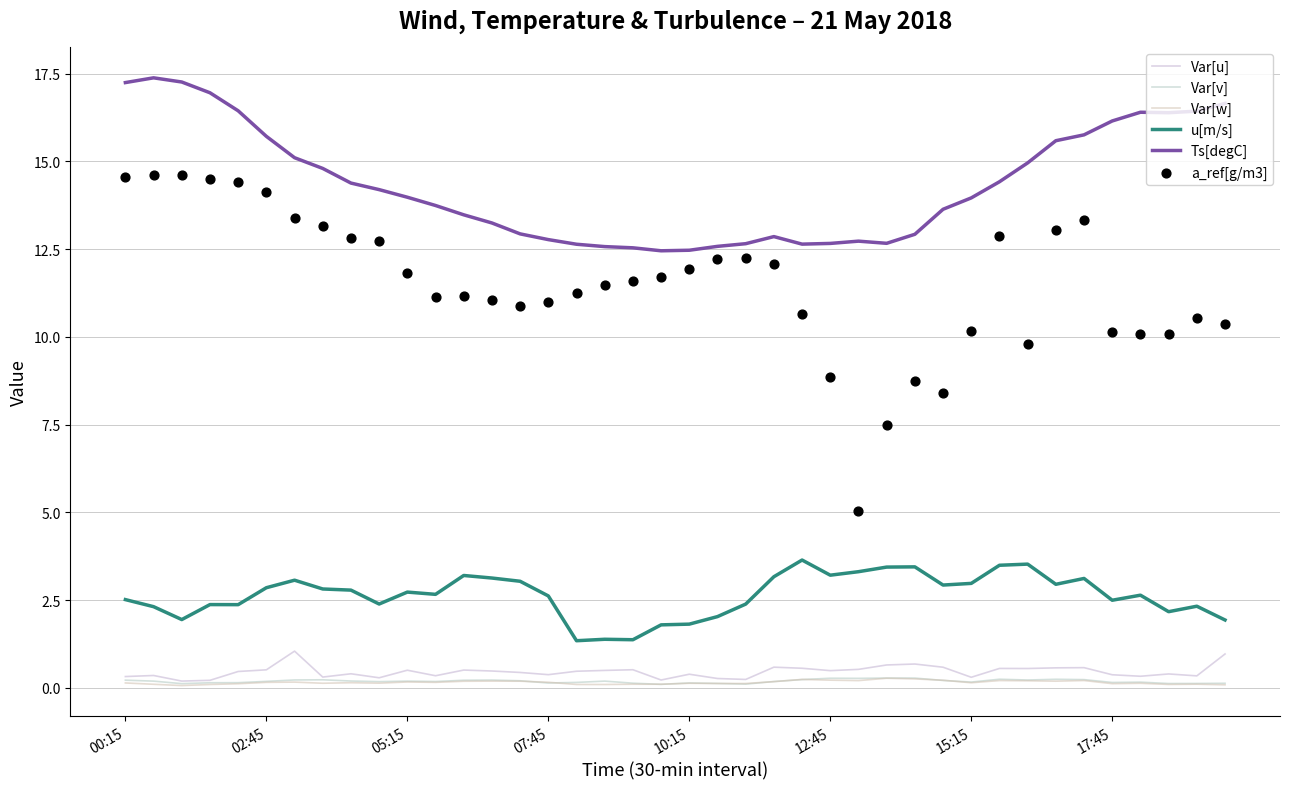

What are all the series names shown in the legend?

Var[u], Var[v], Var[w], u[m/s], Ts[degC], a_ref[g/m3]